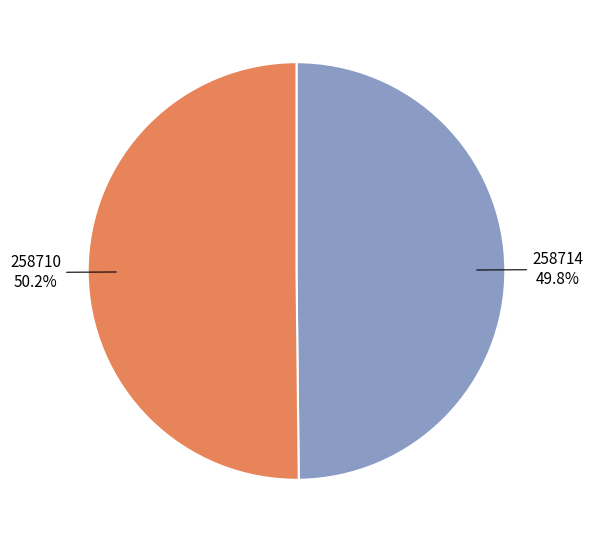

To the nearest percent, what is the average slice percentage?

50%